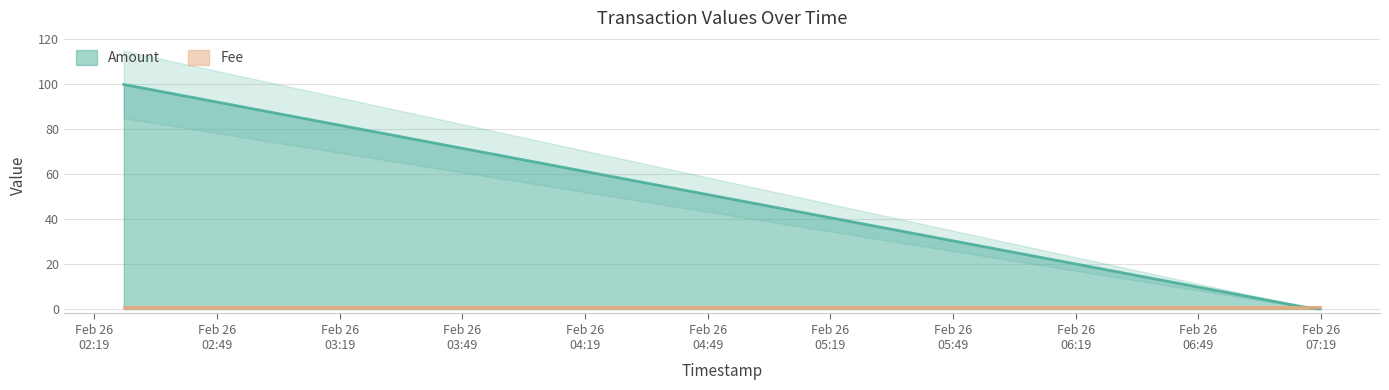

Where is the data nearest to the value 49?

2015-02-26 07:14:25